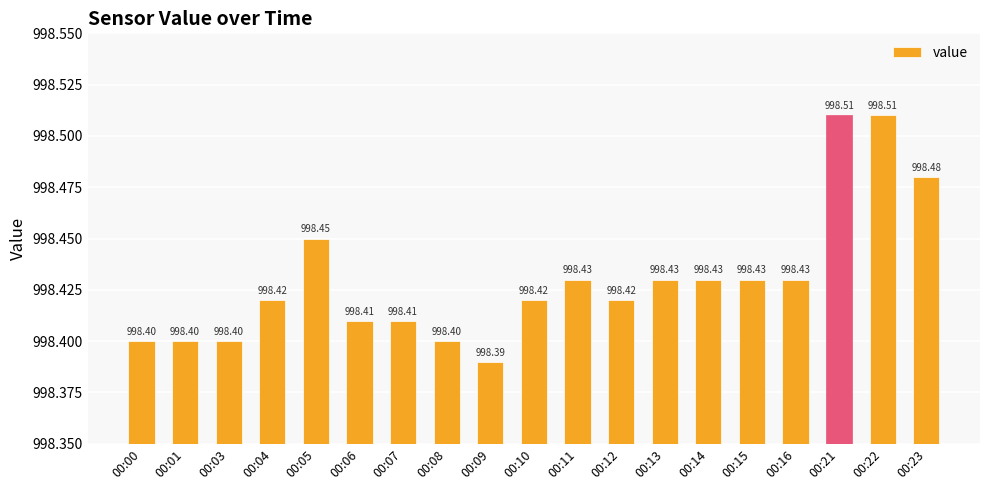

What is the difference between the maximum and second lowest values?

0.1